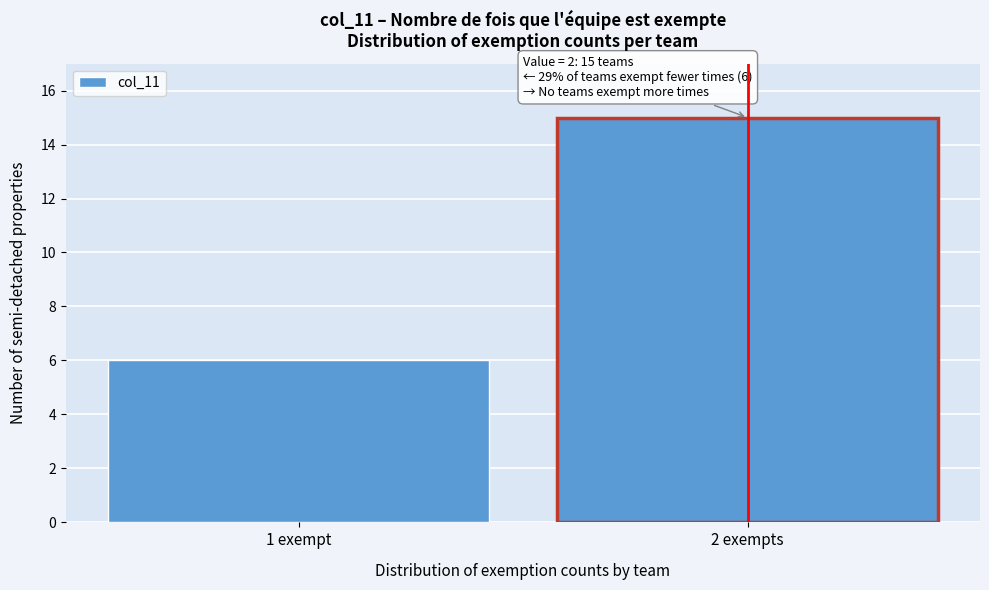

Reading left to right, extract all data points from this chart.

6	15